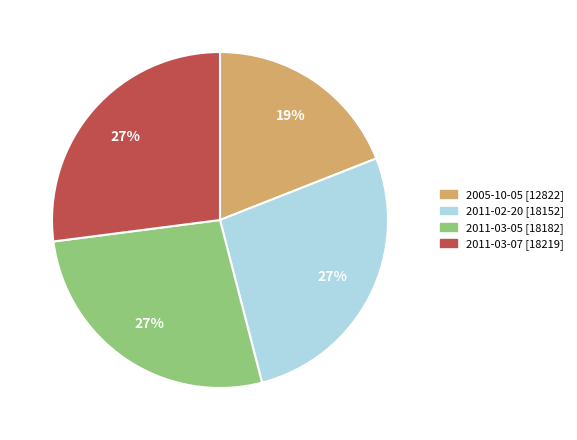

Is the sum of 2011-03-05 and 2011-03-07 greater than half?

Yes